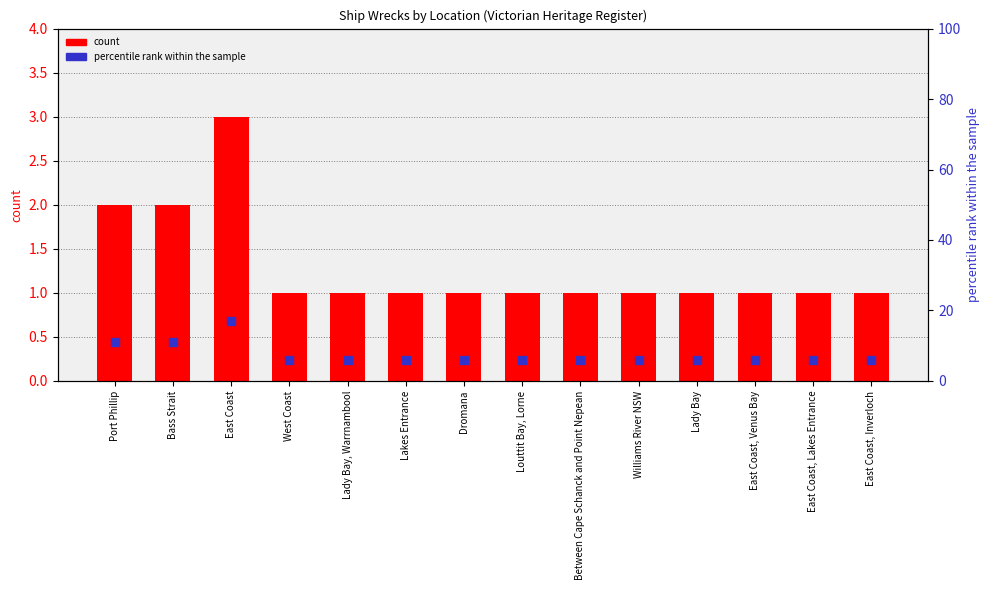

Is the value of percentile rank within the sample at Lady Bay greater than the value of count at Bass Strait?

Yes